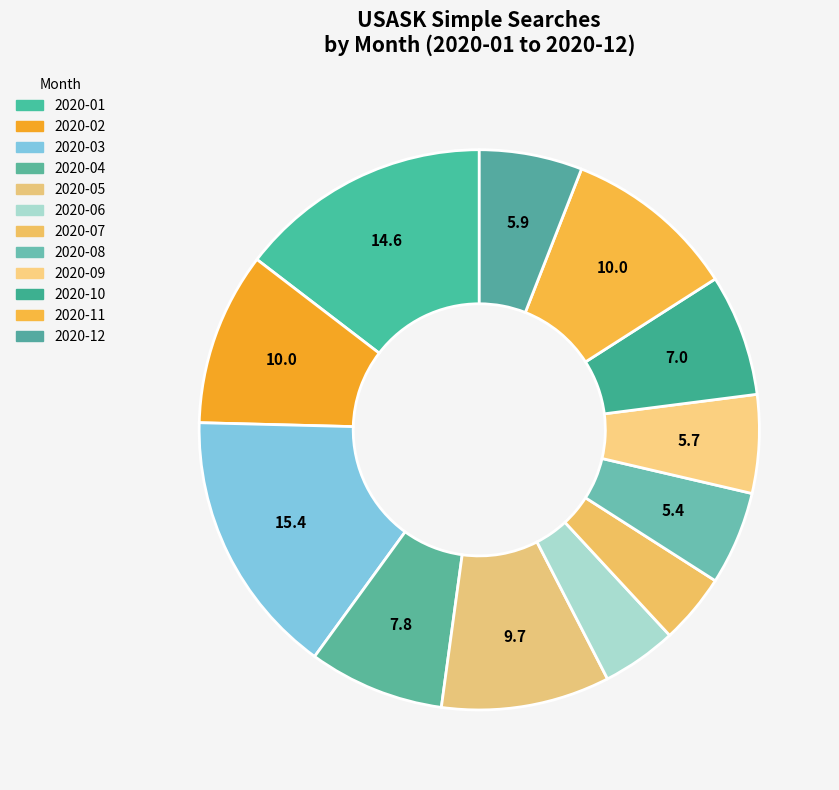

Approximately how many times larger is the value at 2020-07 compared to 2020-01?

0.3